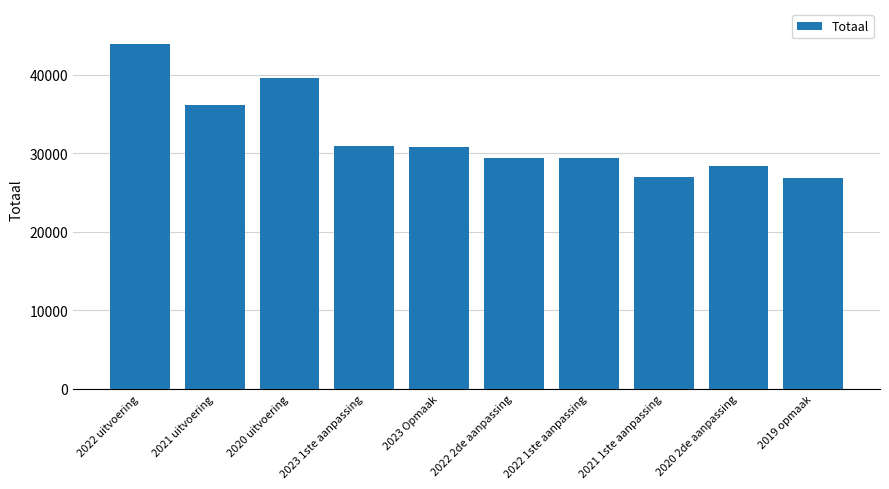

True or false: the data shows 29367 at 2022 2de aanpassing.

True